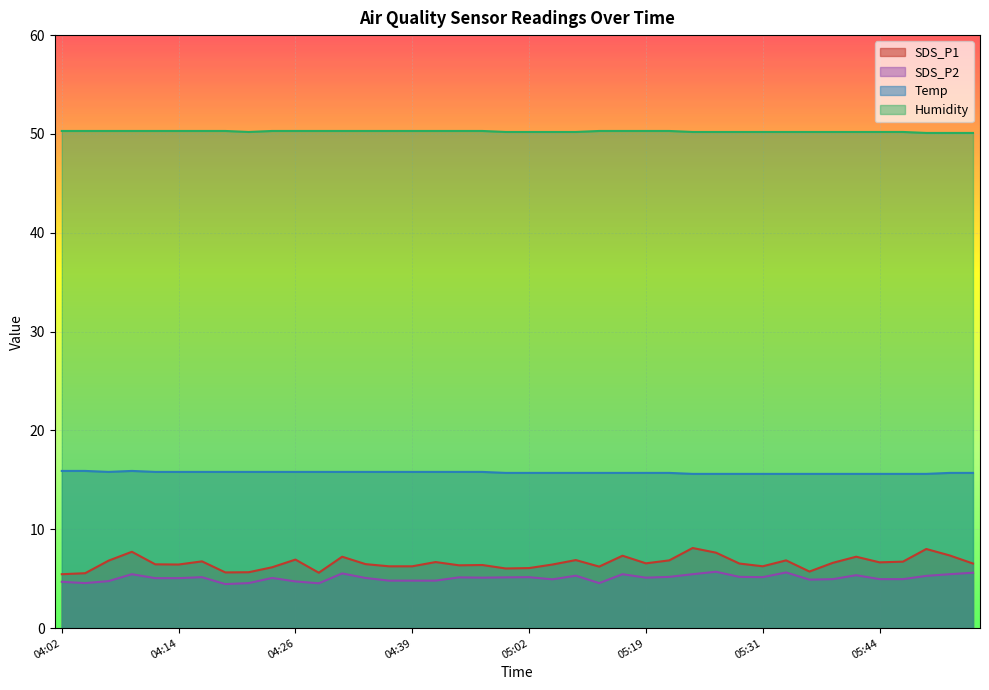

Which category has the lowest value across all series?

04:19